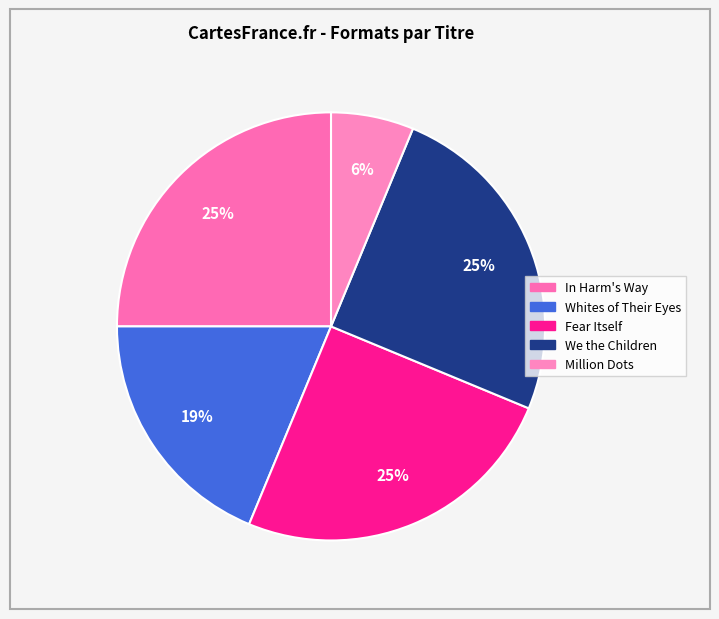

How many slices are in this pie chart?

5